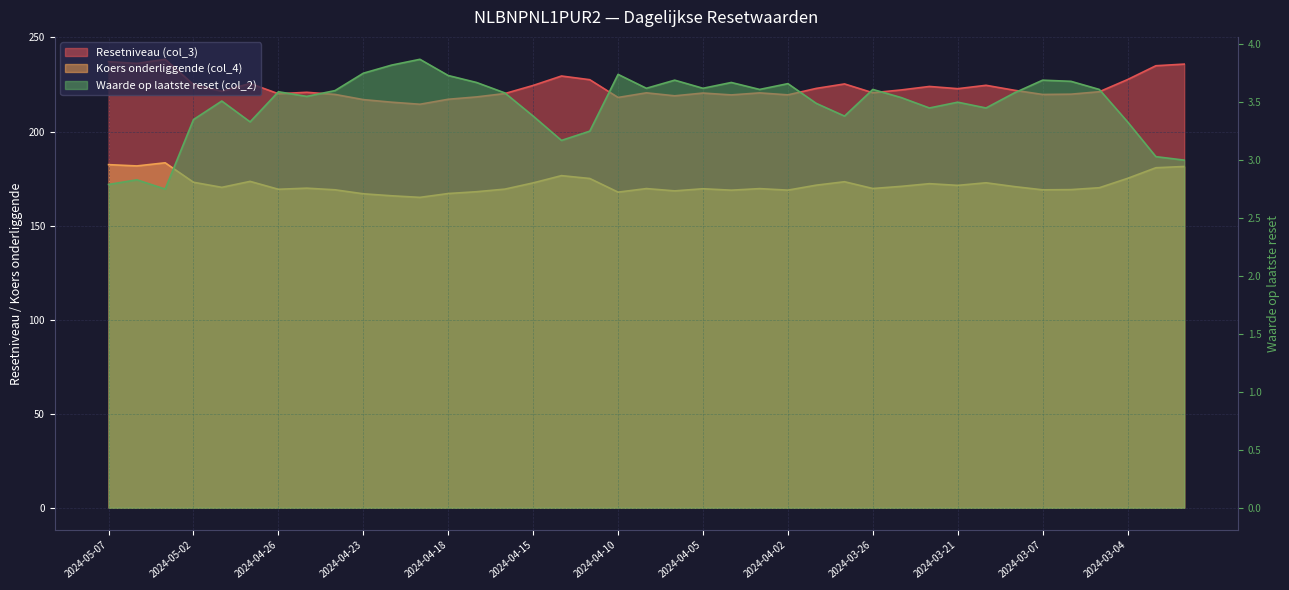

What is the value of the Waarde op laatste reset (col_2) point at the 38th from the left?

3.0